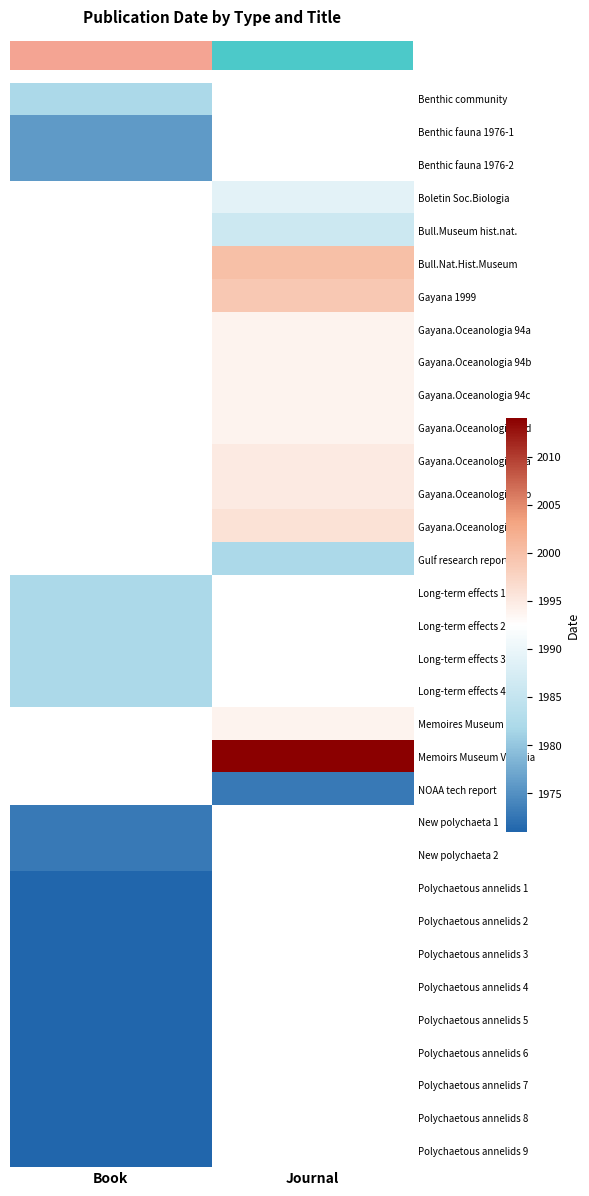

What is the maximum value shown in the chart?

2014.0